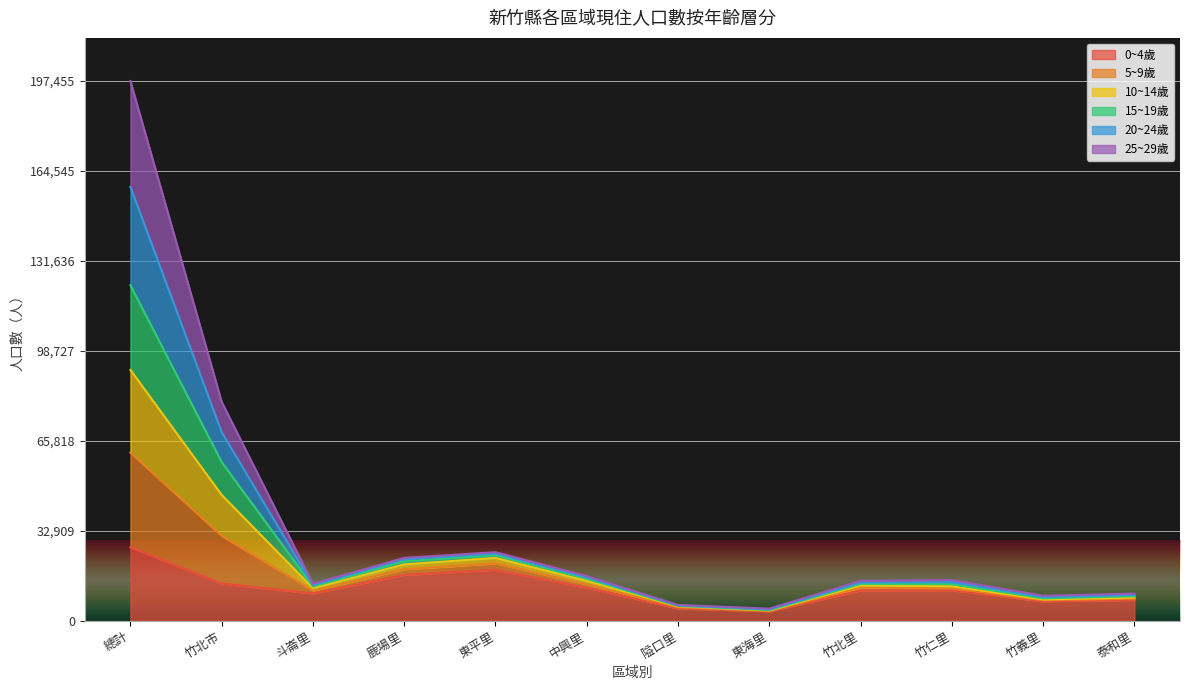

True or false: 0~4歲 and 15~19歲 intersect in this chart.

False